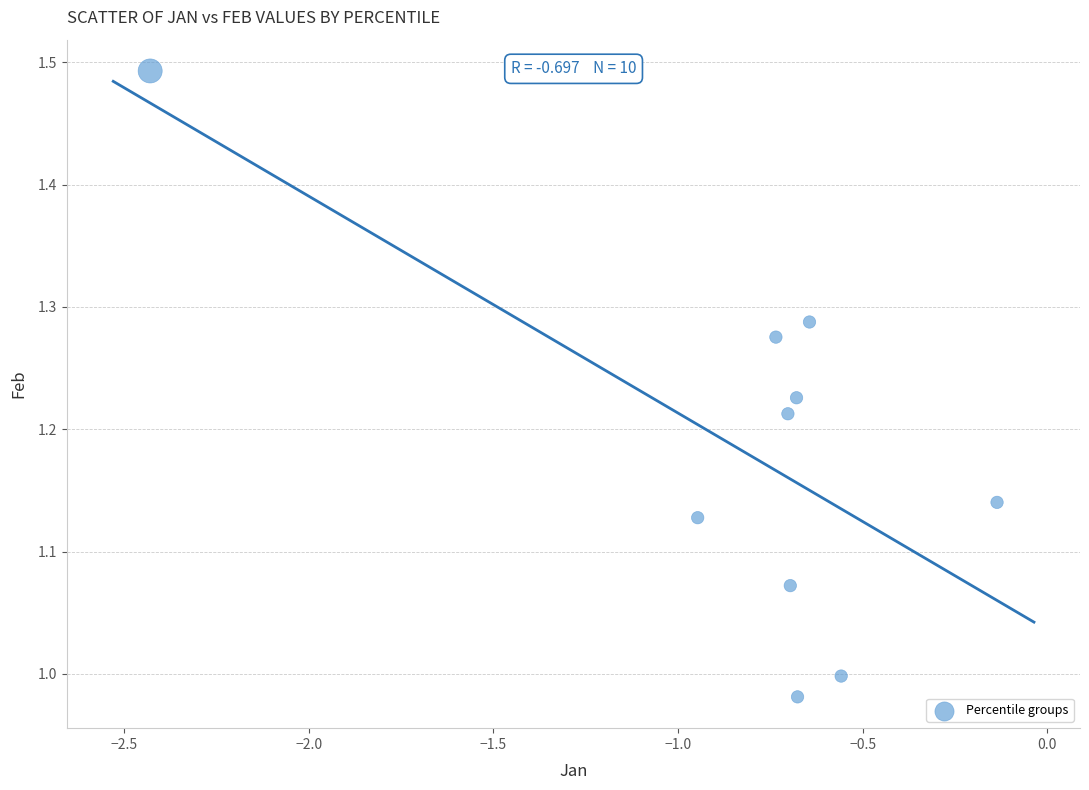

What is the range of Y values (max minus min)?

0.5